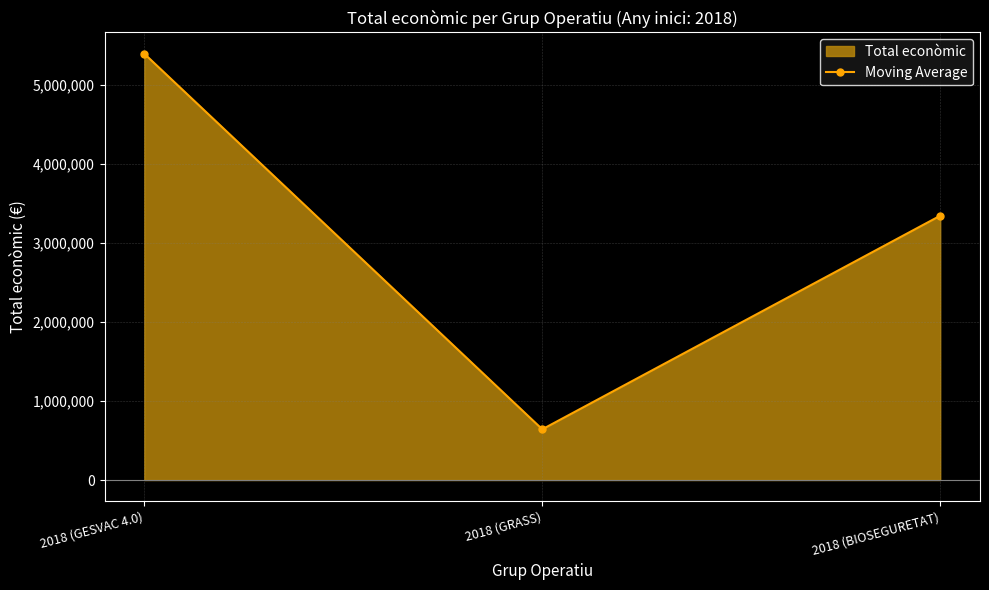

Read the value at 2018 (GRASS), to the nearest 100.

641300